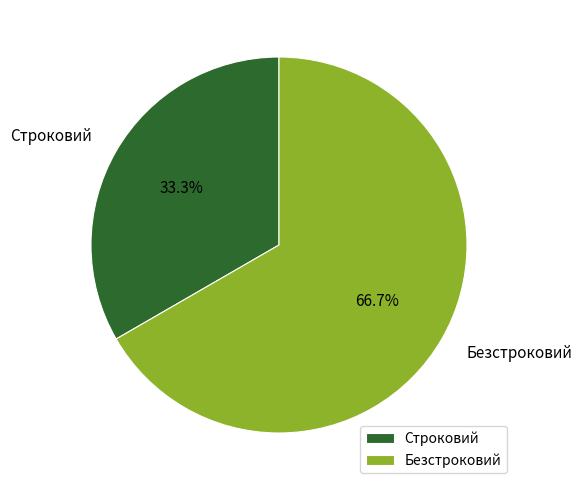

Which category has the smallest portion of the pie?

Строковий